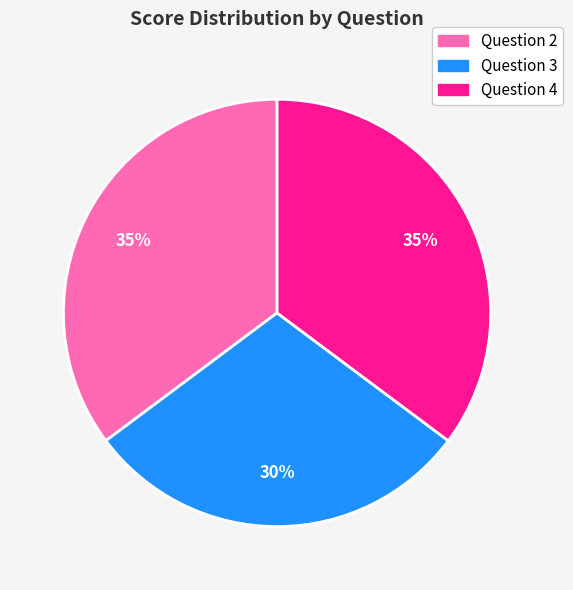

To the nearest percent, what is the average slice percentage?

33%